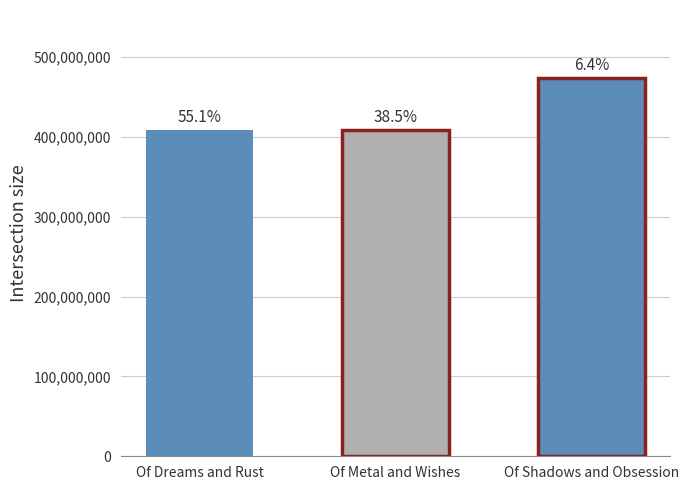

The value at Of Metal and Wishes is 113962993. True or false?

False